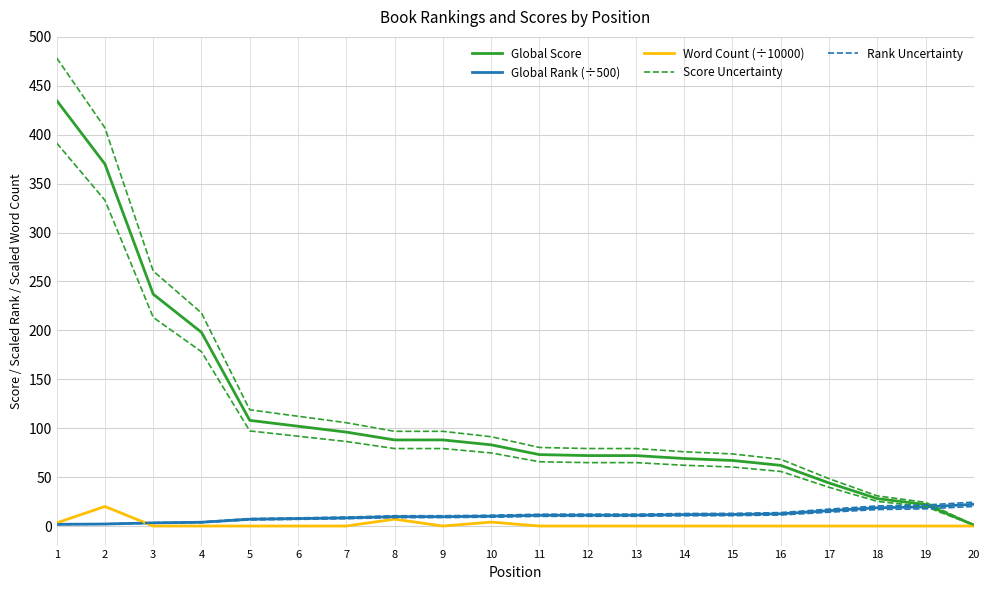

List the labels in order of Score Uncertainty value, smallest first.

20, 19, 18, 17, 16, 15, 14, 12, 13, 11, 10, 8, 9, 7, 6, 5, 4, 3, 2, 1